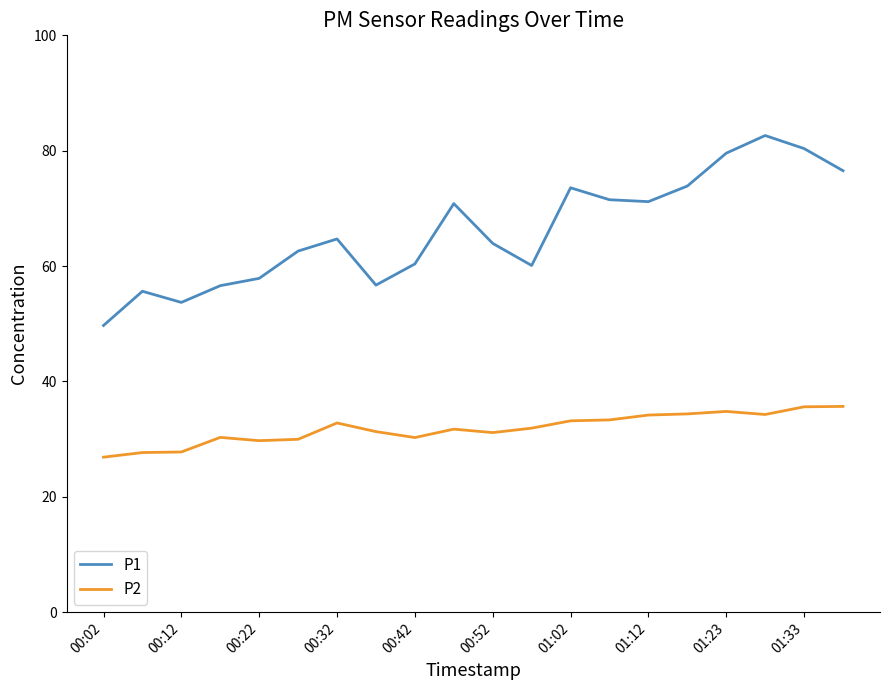

True or false: P1 and P2 intersect in this chart.

False